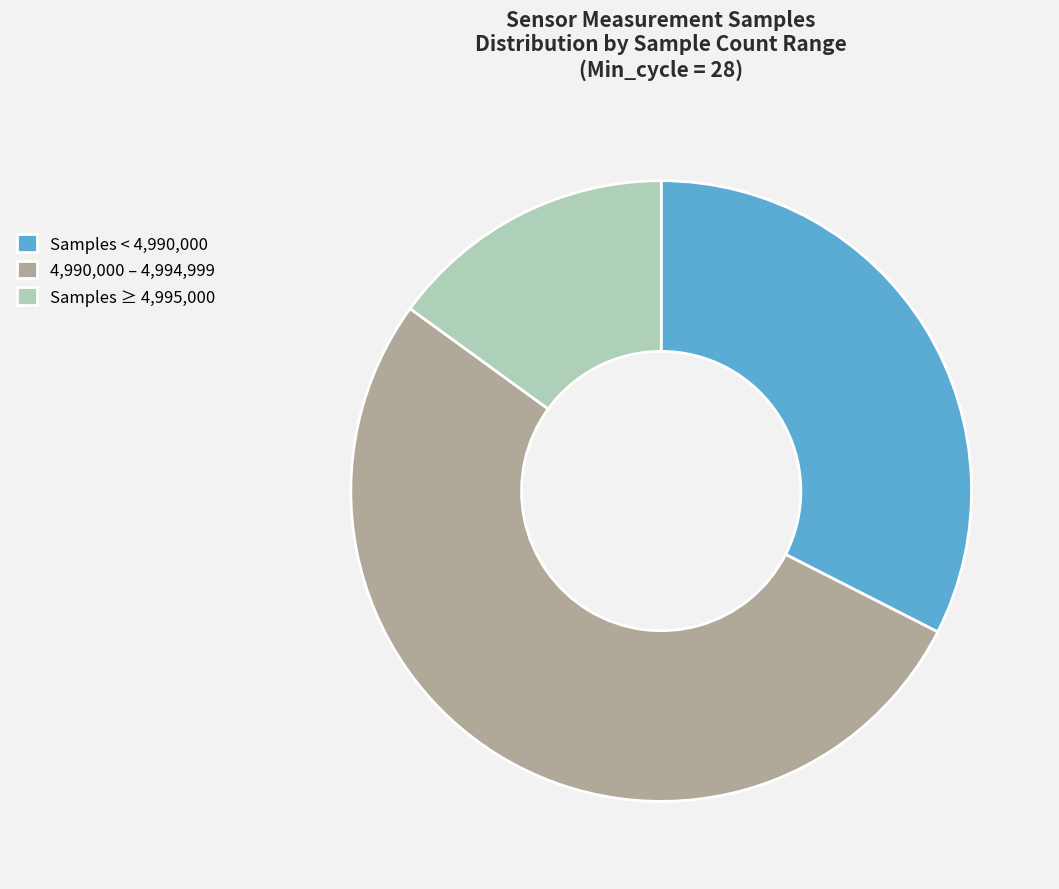

Is it true that 4,990,000 – 4,994,999 is 42% of the pie?

False